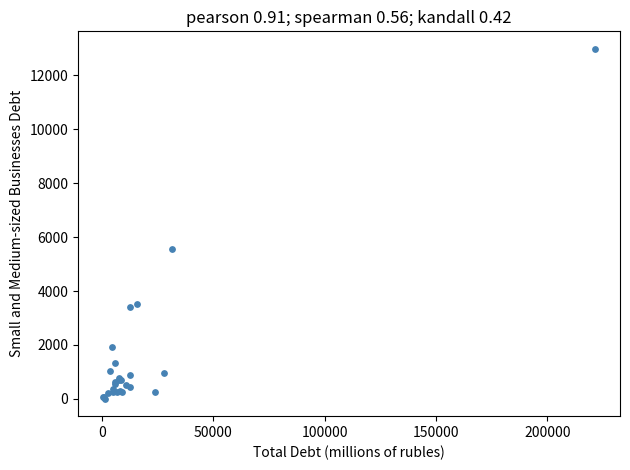

What Y value in the scatter plot is closest to 6495?

5551.8